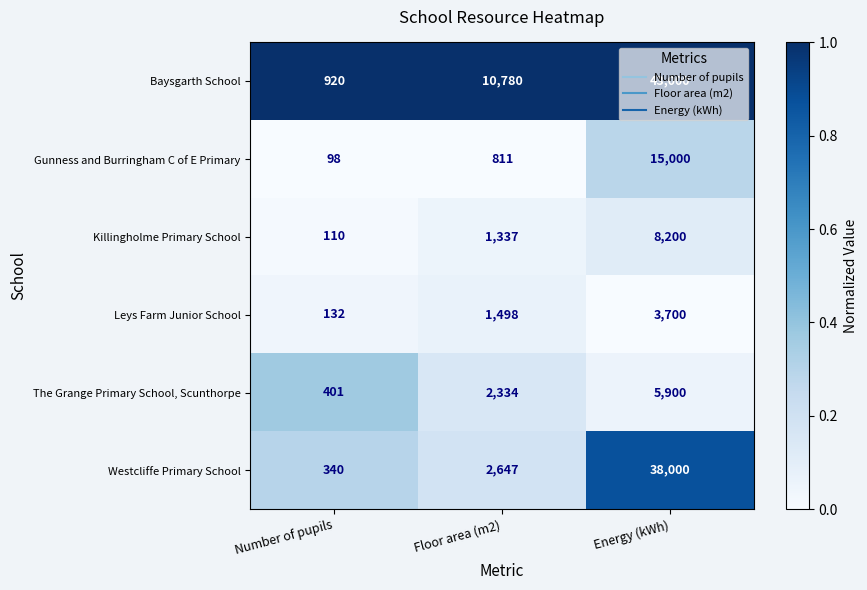

What is the difference between the highest and lowest values at Number of pupils?

822